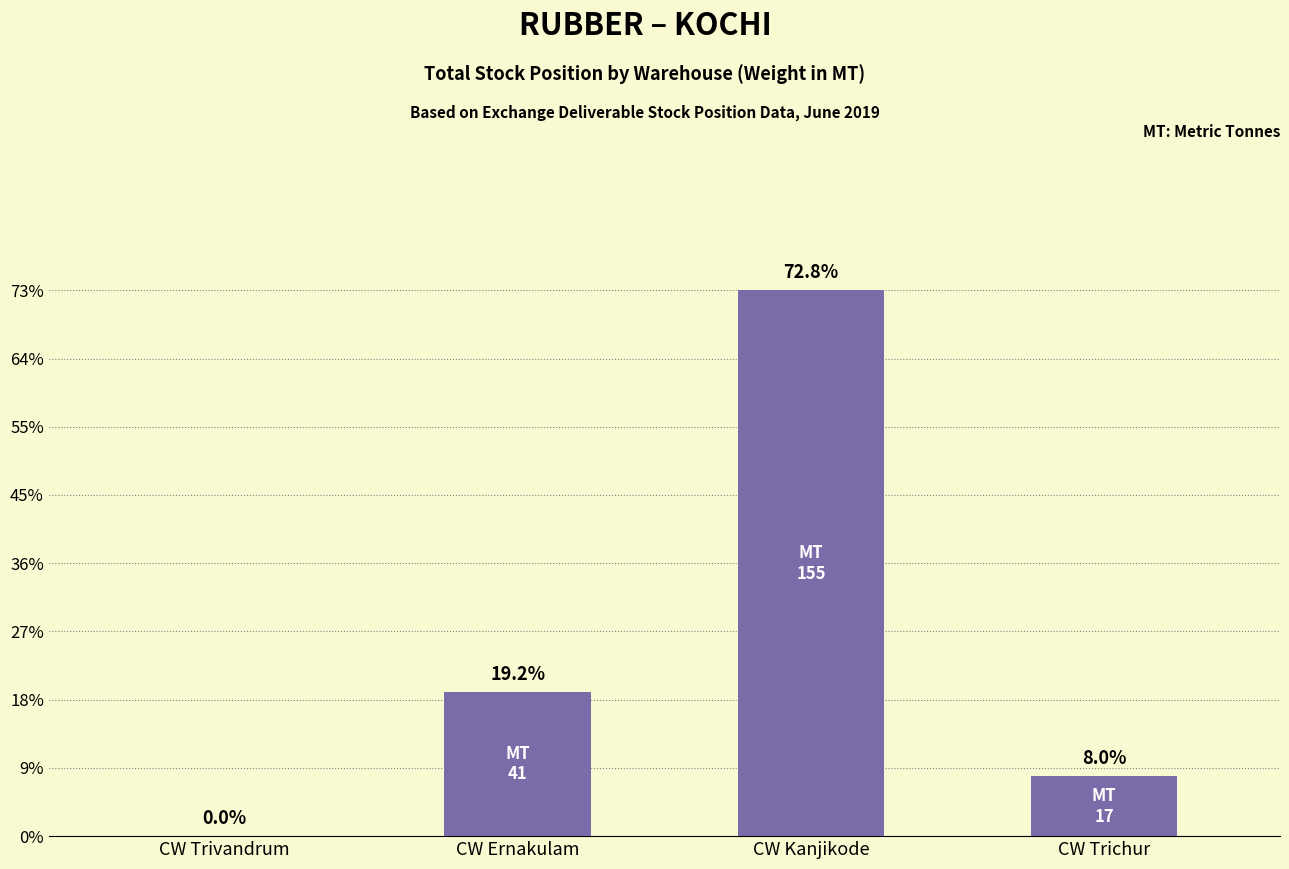

Which category has the lowest value across all series?

CW Trivandrum